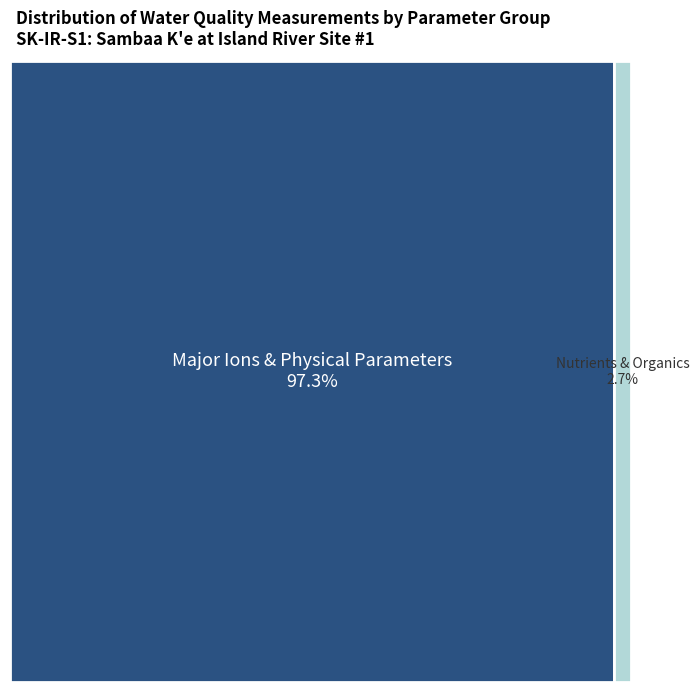

What percentage do Magnesium and Colour, True together represent?

11.9%